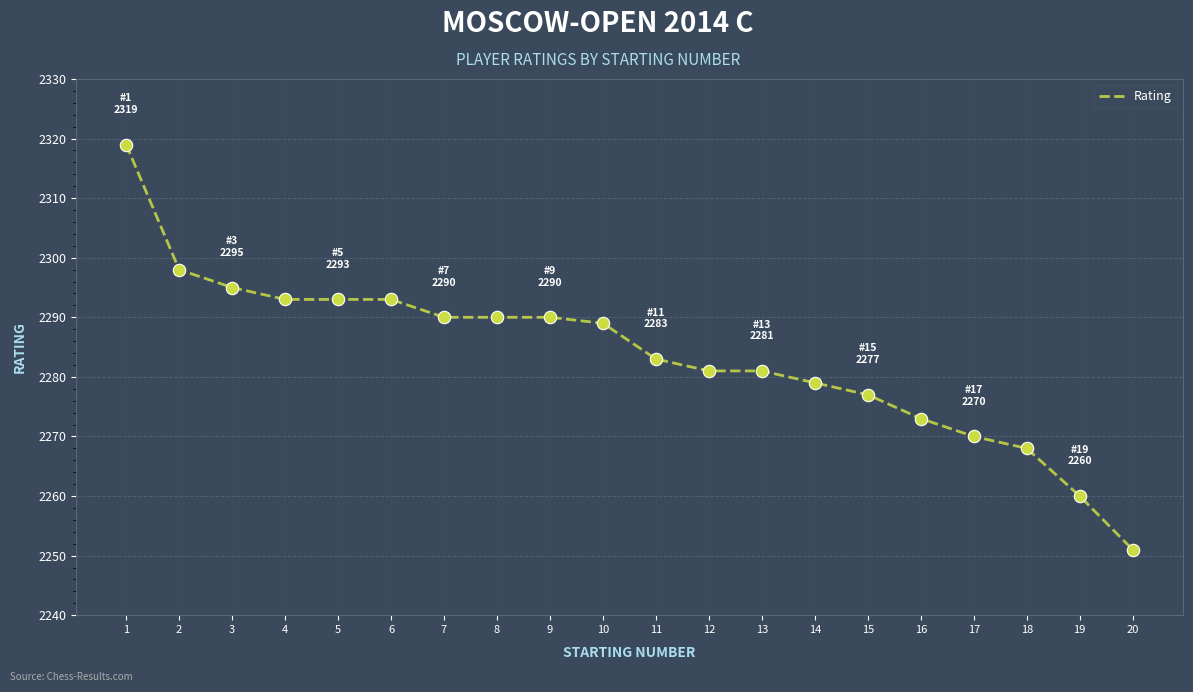

What is the change in value from 7 to 18?

-22